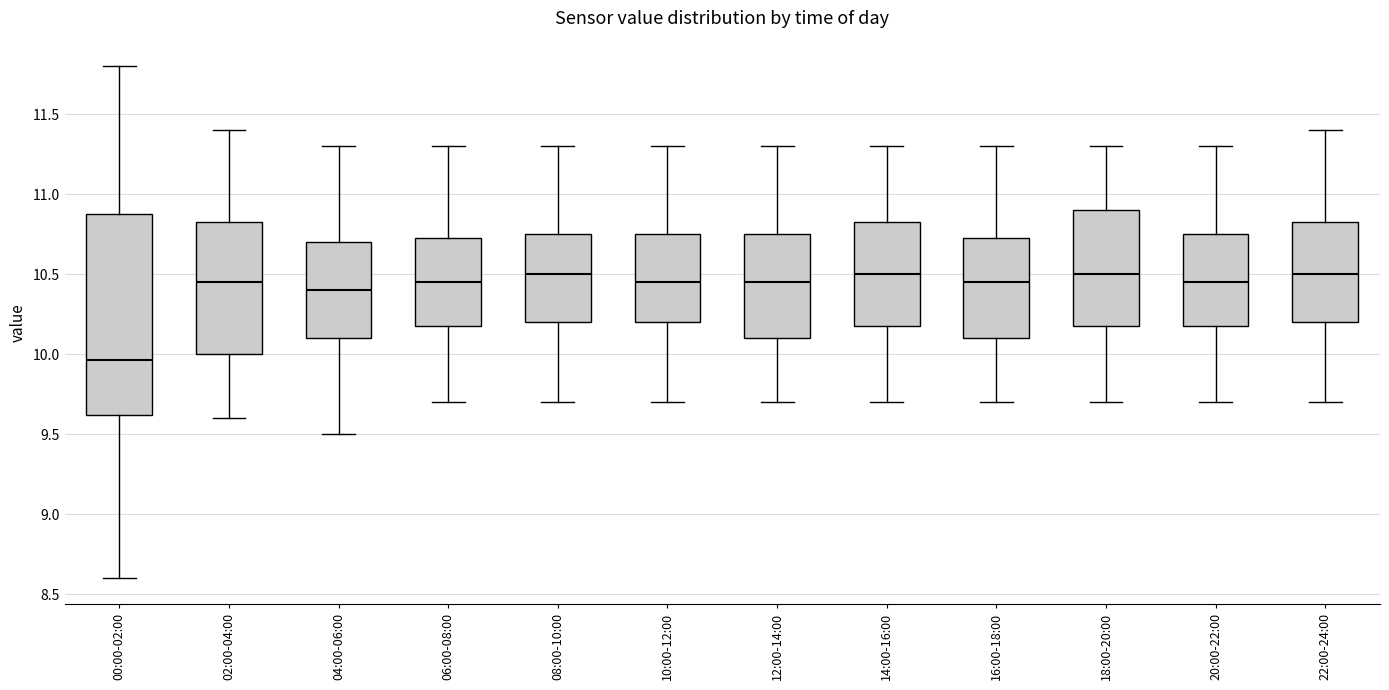

Reading left to right, transcribe this box plot: for each box, give where its median line is, the range the box spans, and where its two whiskers end, as read against the y-axis. The values are not printed on the chart, so give them approximately, as read against the axis.

00:00-02:00: median 9.95, box 9.60 to 10.90, whiskers 8.60 to 11.80
02:00-04:00: median 10.45, box 10.00 to 10.85, whiskers 9.60 to 11.40
04:00-06:00: median 10.40, box 10.10 to 10.70, whiskers 9.50 to 11.30
06:00-08:00: median 10.45, box 10.20 to 10.75, whiskers 9.70 to 11.30
08:00-10:00: median 10.50, box 10.20 to 10.75, whiskers 9.70 to 11.30
10:00-12:00: median 10.45, box 10.20 to 10.75, whiskers 9.70 to 11.30
12:00-14:00: median 10.45, box 10.10 to 10.75, whiskers 9.70 to 11.30
14:00-16:00: median 10.50, box 10.20 to 10.85, whiskers 9.70 to 11.30
16:00-18:00: median 10.45, box 10.10 to 10.75, whiskers 9.70 to 11.30
18:00-20:00: median 10.50, box 10.20 to 10.90, whiskers 9.70 to 11.30
20:00-22:00: median 10.45, box 10.20 to 10.75, whiskers 9.70 to 11.30
22:00-24:00: median 10.50, box 10.20 to 10.85, whiskers 9.70 to 11.40